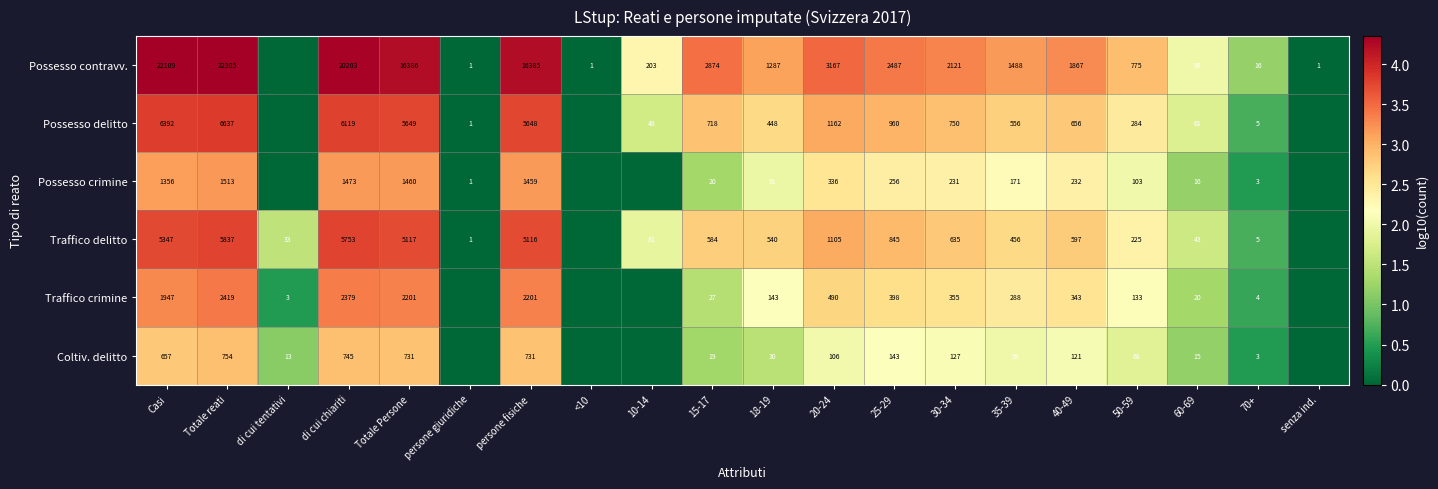

Is the value of Coltiv. delitto at Casi greater than the value of Possesso contravv. at 10-14?

Yes